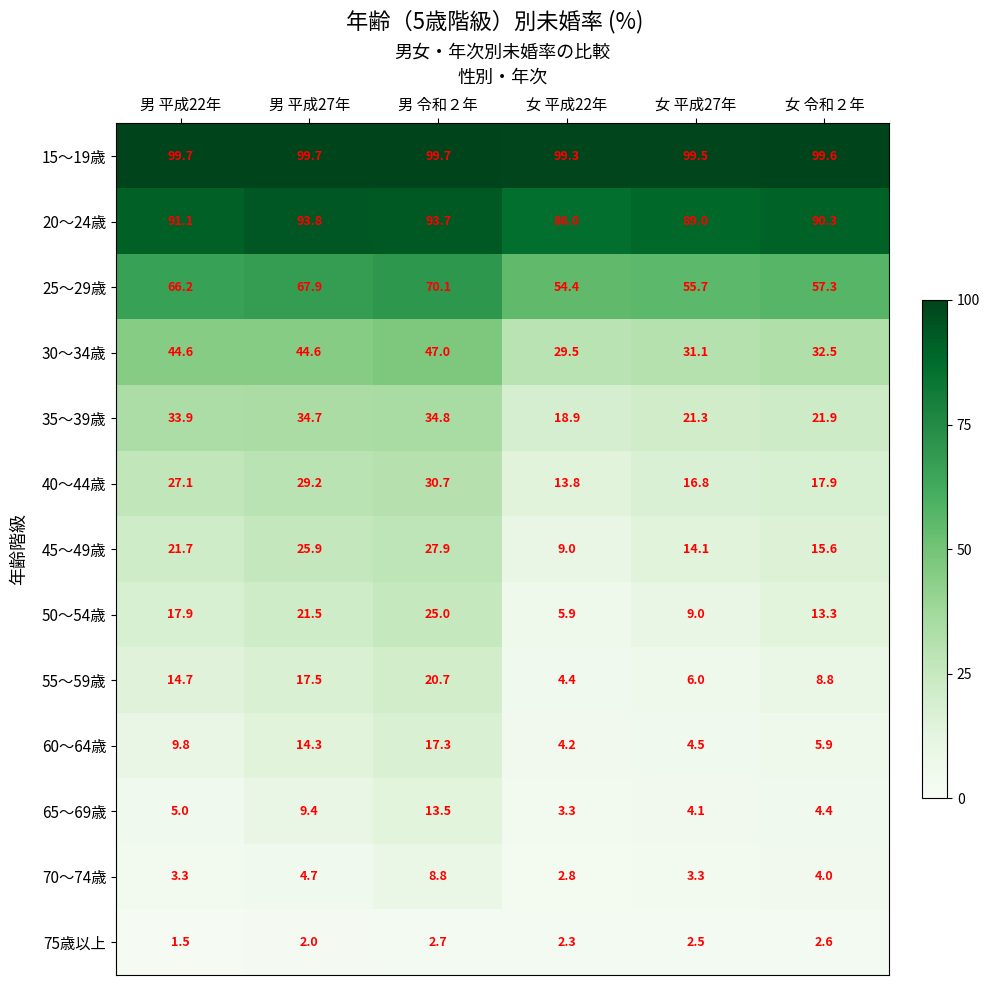

Which series has the largest range (max minus min)?

50～54歳